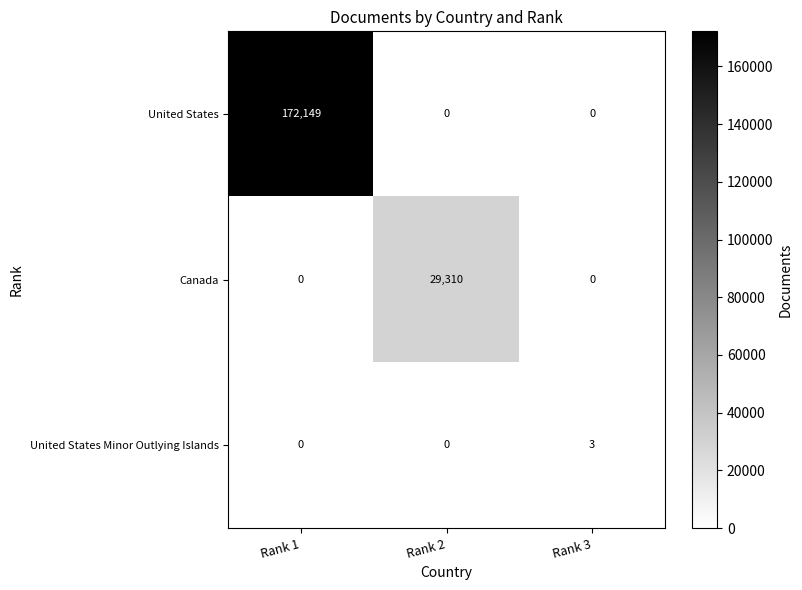

The United States Minor Outlying Islands series shows 1 at Rank 2. True or false?

False